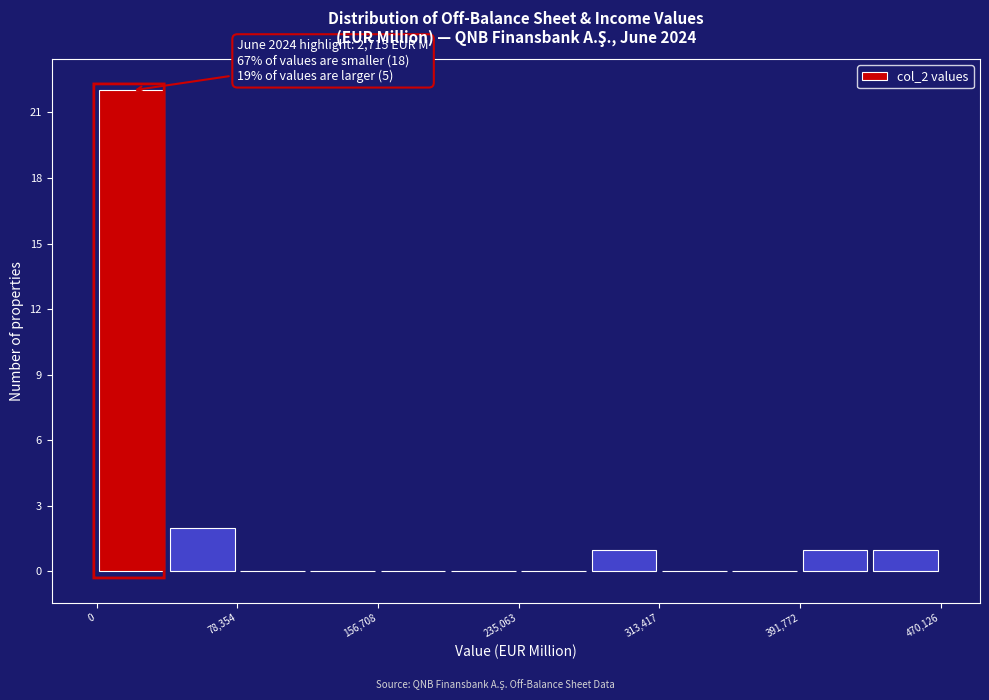

Around what value on the x-axis is the tallest bar? Give the approximate position of its centre, as read against the axis.

20000